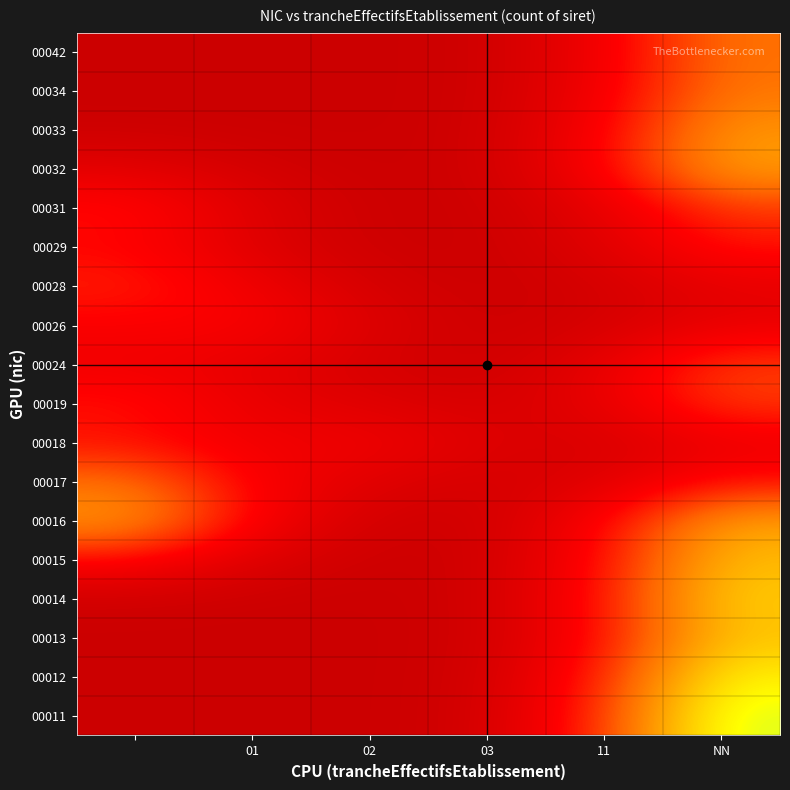

Count the number of categories in the chart.

6